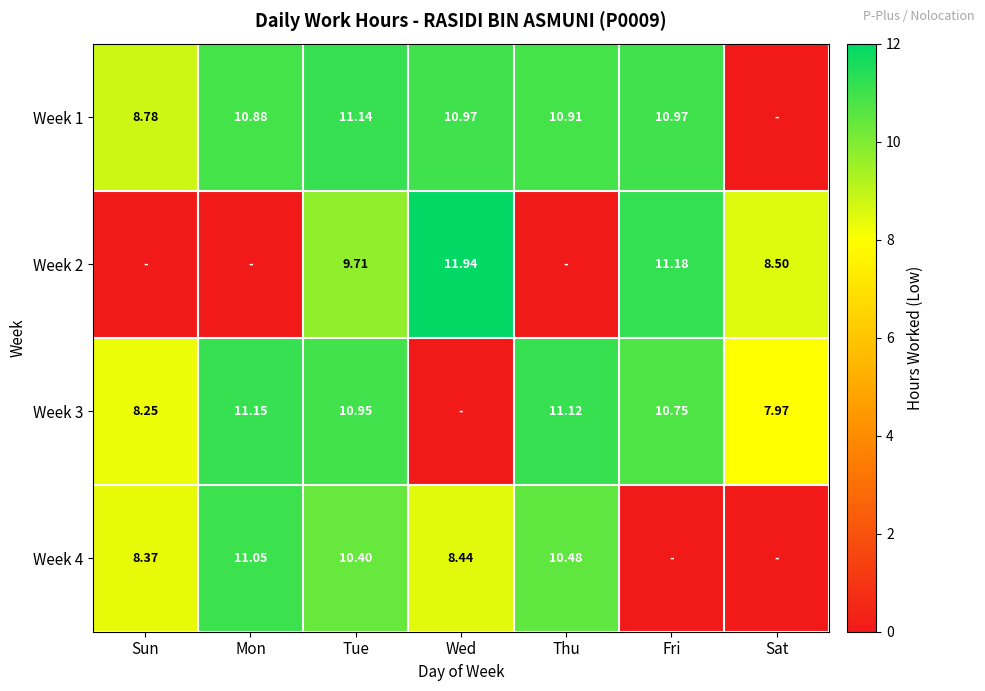

How many distinct data groups are displayed?

4